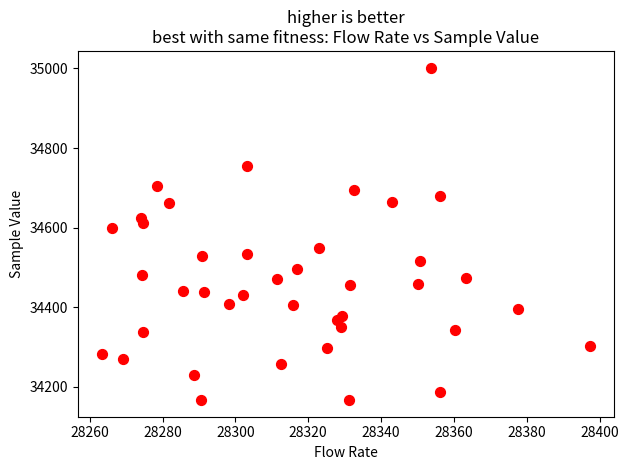

What Y value in the scatter plot is closest to 34584?

34598